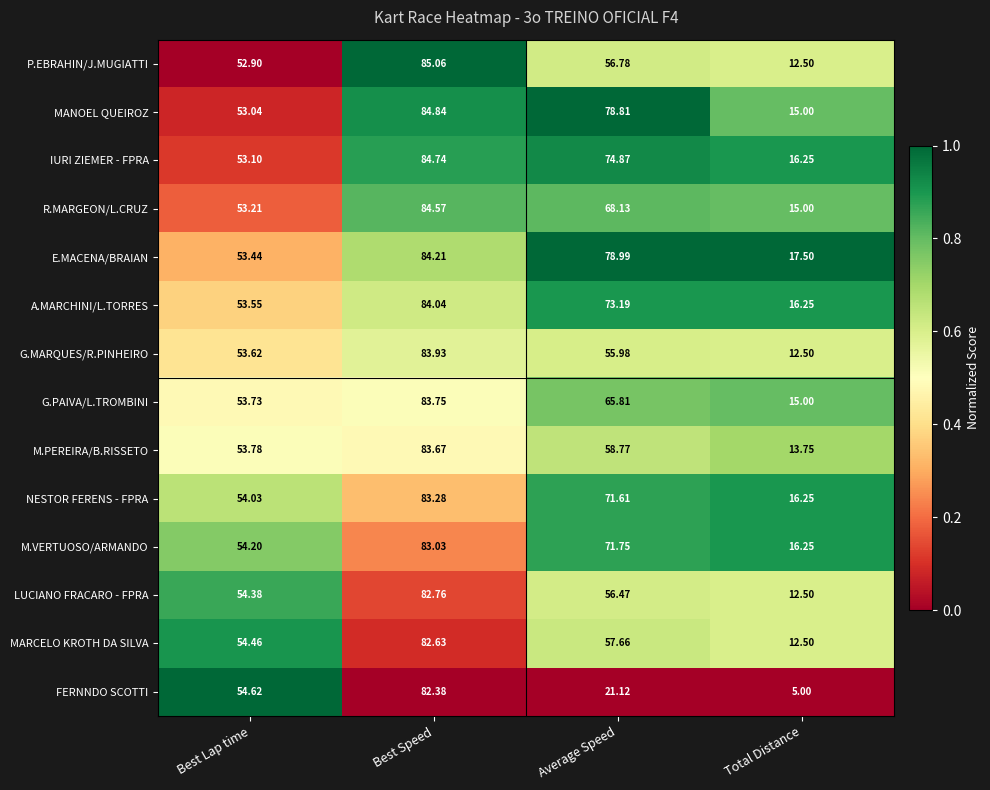

At which category does the chart reach its peak across all series?

Best Speed